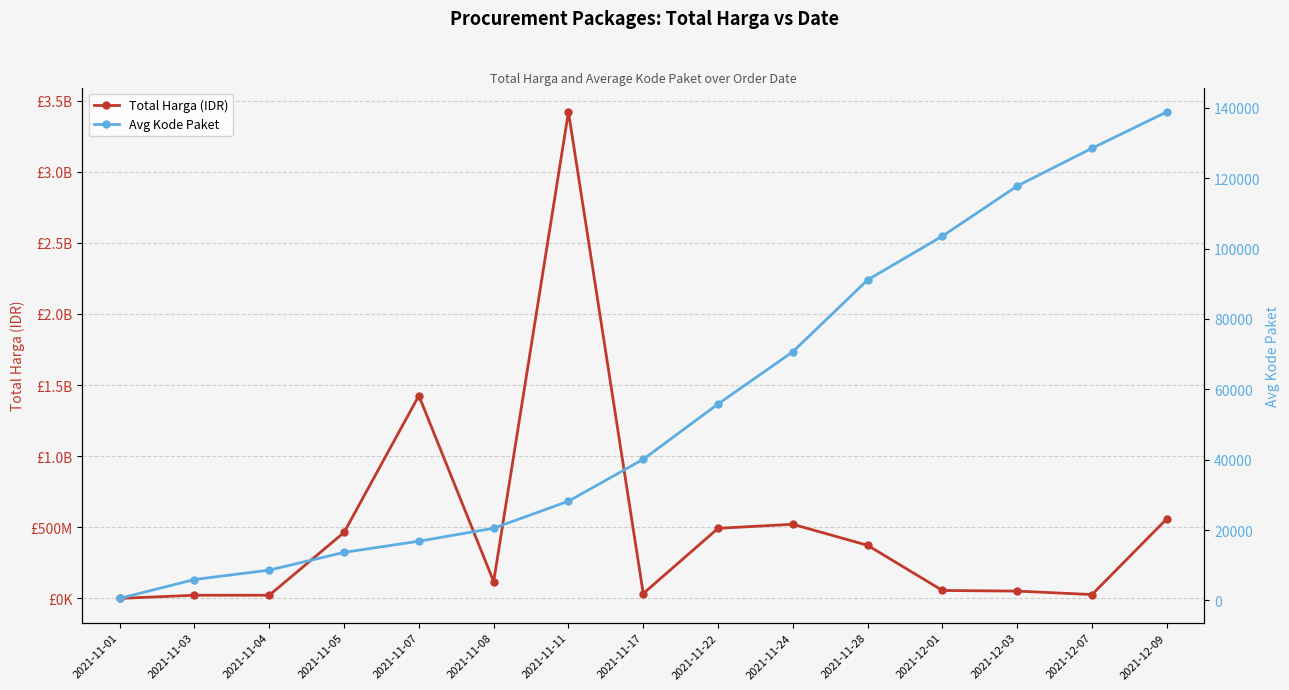

Where does the Avg Kode Paket series first go above 40112?

2021-11-22